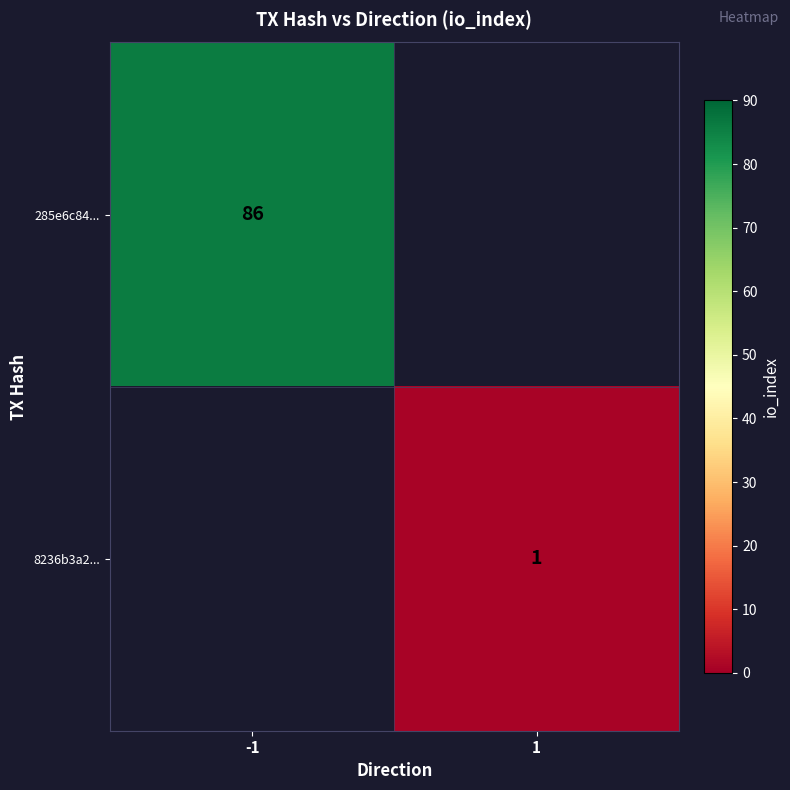

The 285e6c84... series shows 19 at -1. True or false?

False